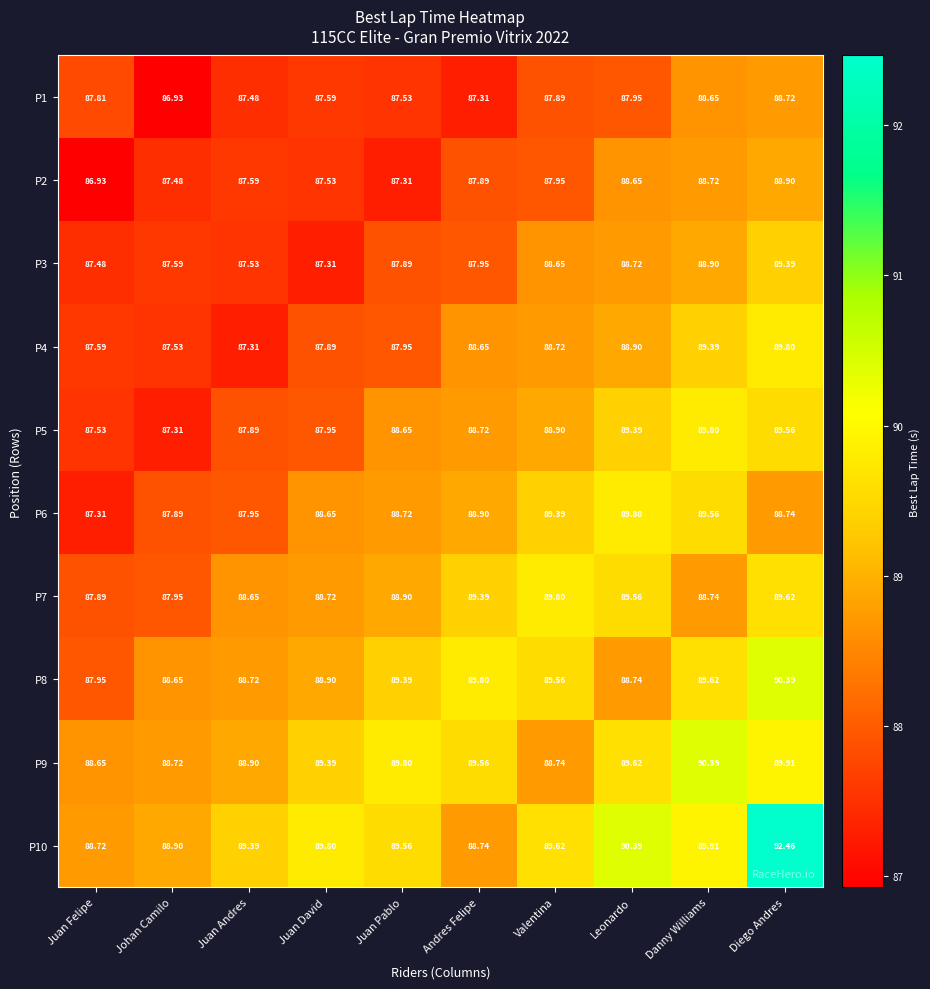

At Juan Pablo, list the series in order from smallest to largest.

P2, P1, P3, P4, P5, P6, P7, P8, P10, P9